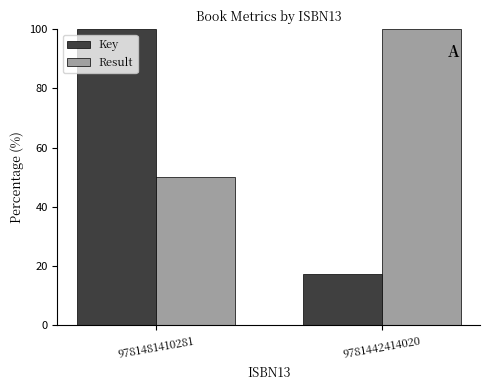

Reading left to right, what are all the values shown in this chart?

Key: 100.0	17.2
Result: 50.0	100.0